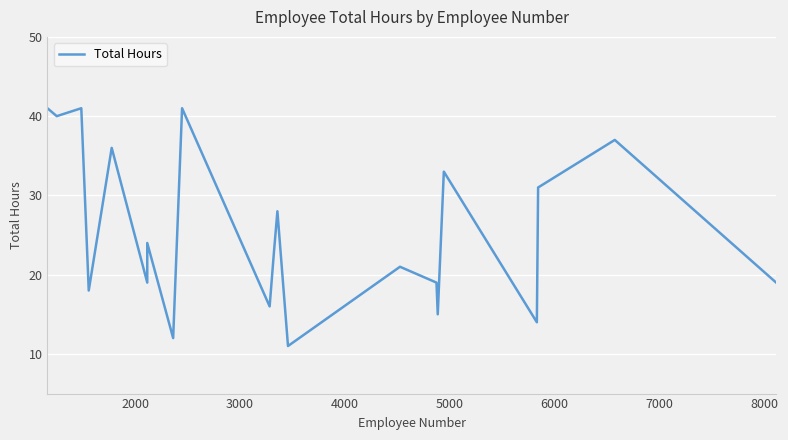

Count the number of categories in the chart.

21